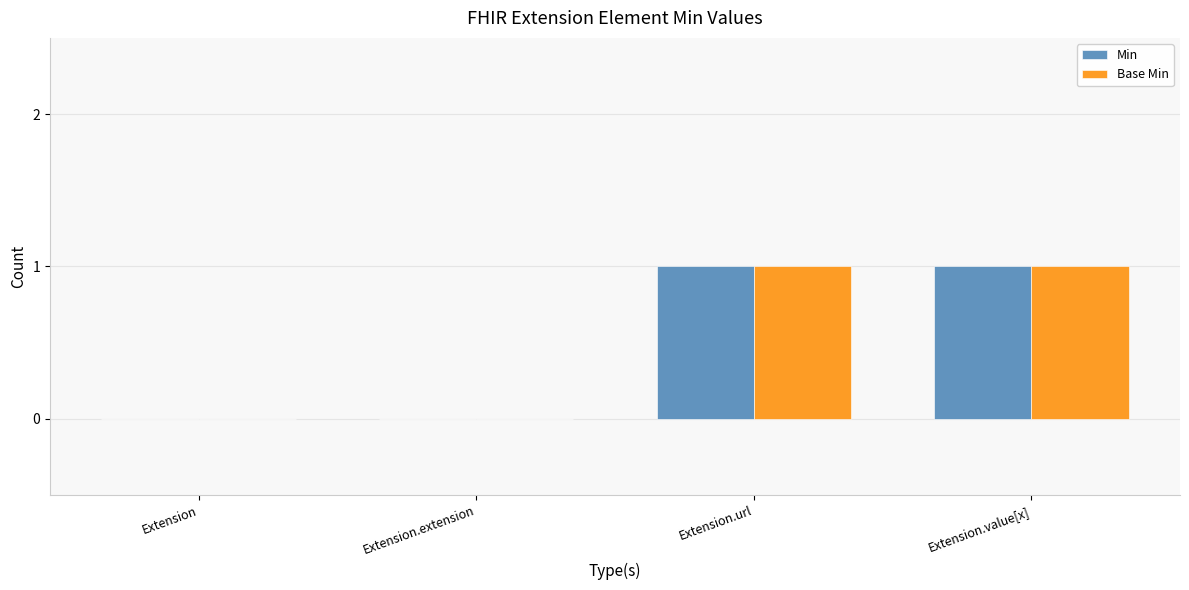

What is the total value across all series at Extension.url?

2